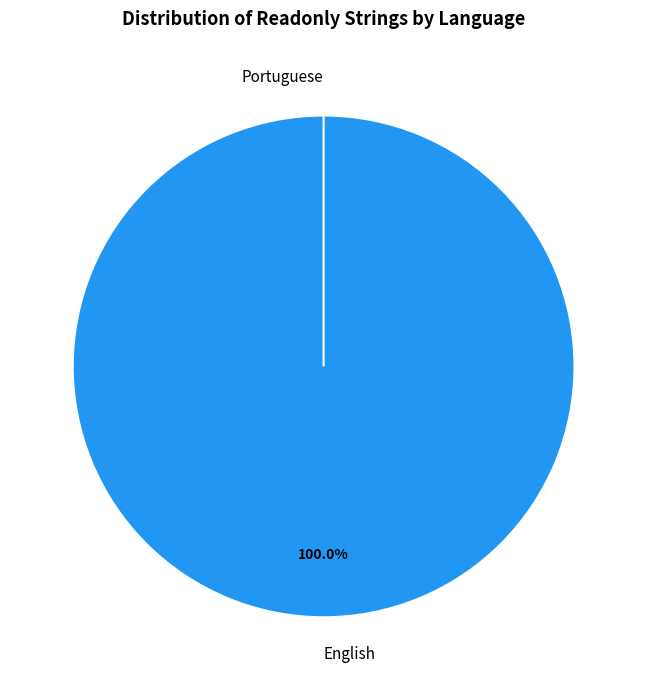

Is it true that English is 99% of the pie?

False